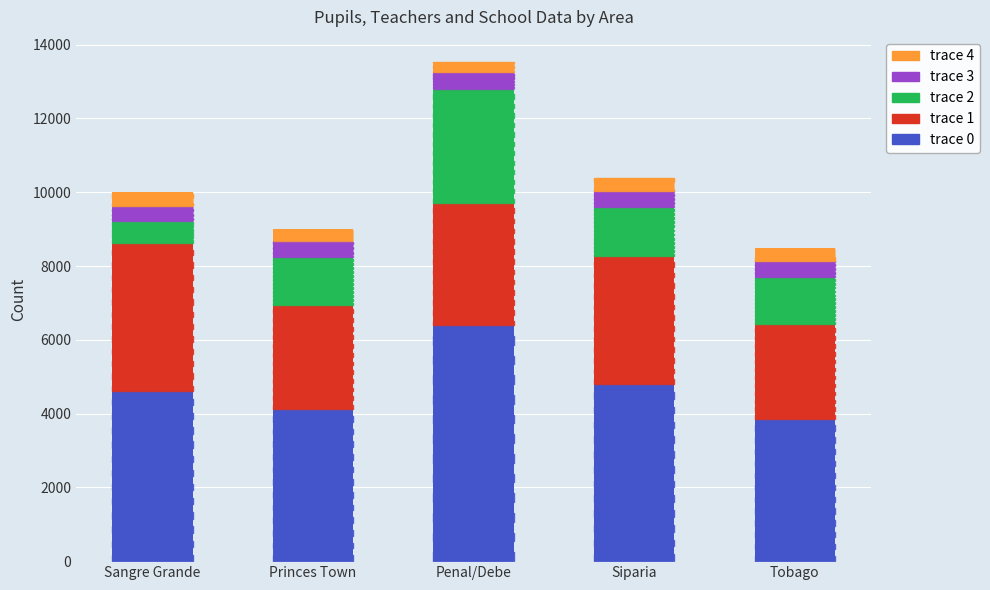

What is the total value across all series at Siparia?

10398